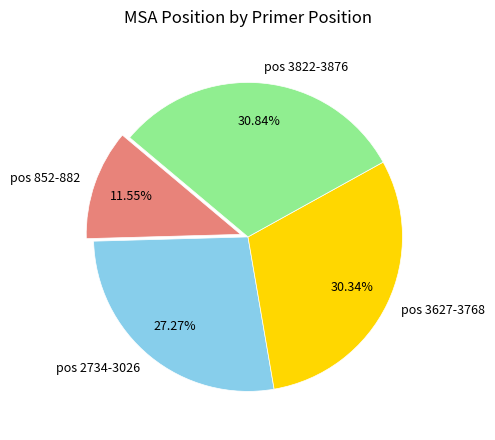

How many slices are in this pie chart?

4